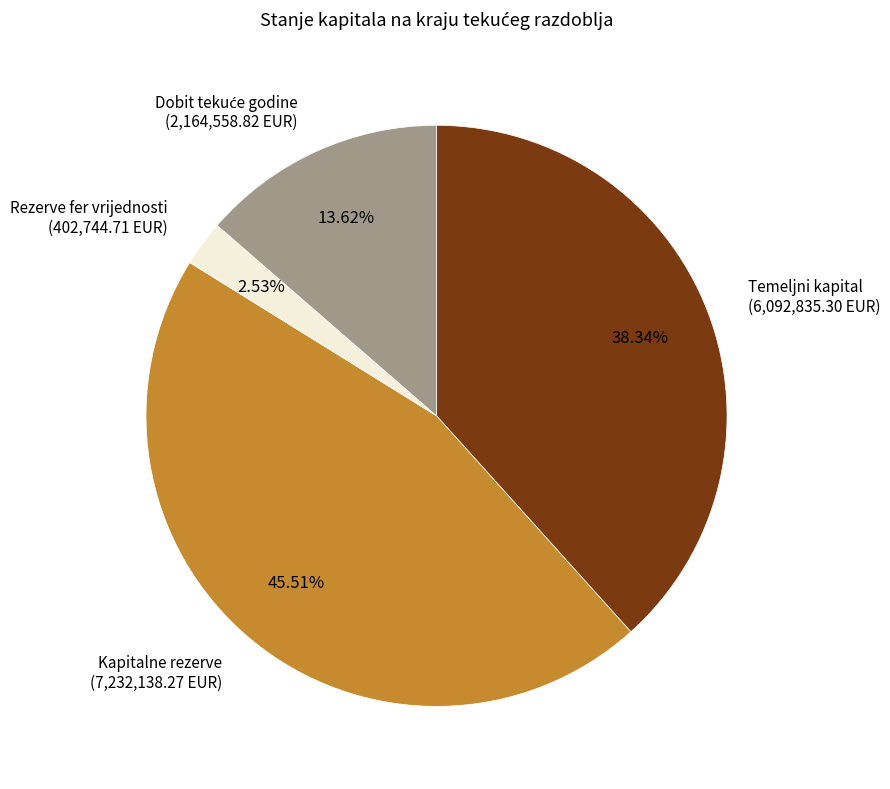

Which has a higher value, Rezerve fer vrijednosti or Kapitalne rezerve?

Kapitalne rezerve